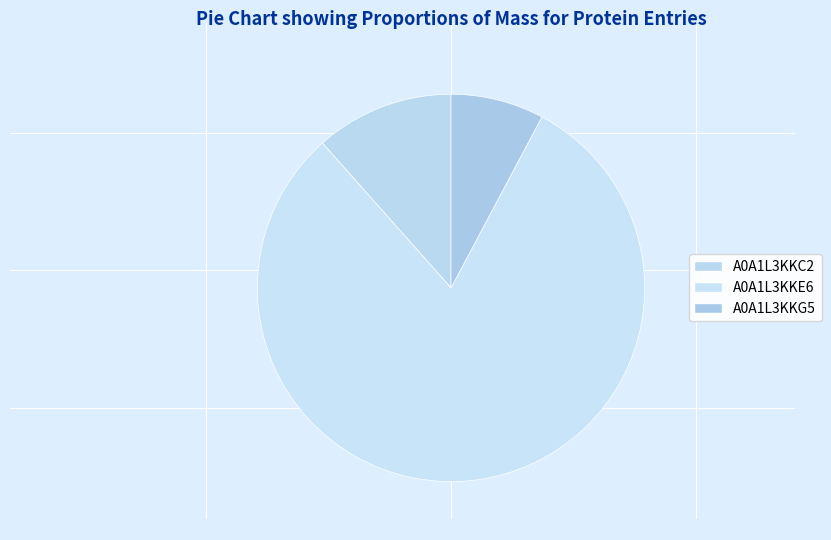

Which has a higher value, A0A1L3KKG5 or A0A1L3KKC2?

A0A1L3KKC2